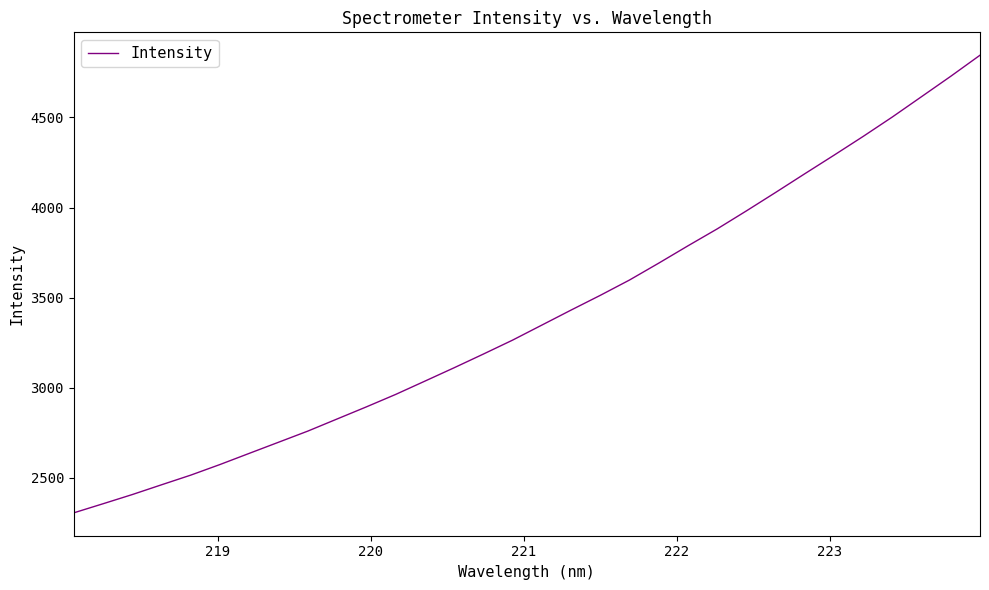

What is the difference between the maximum and minimum values?

2538.7